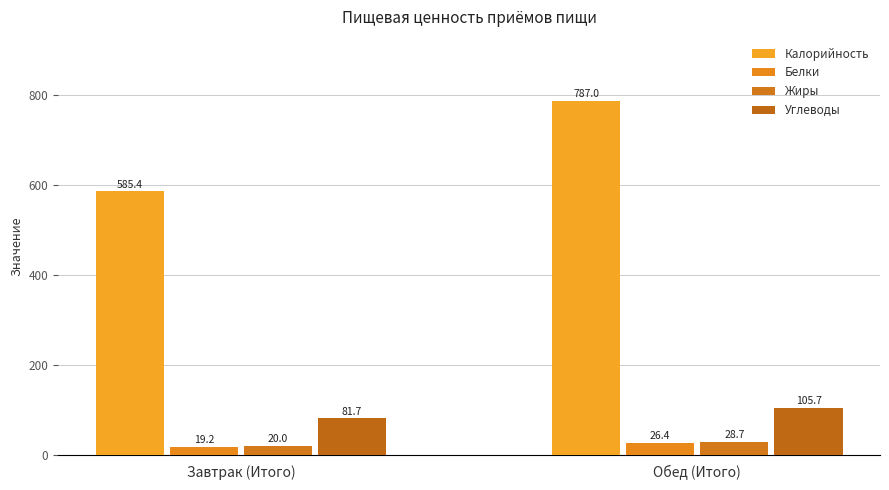

Which category has the lowest value in the Белки series?

Завтрак (Итого)